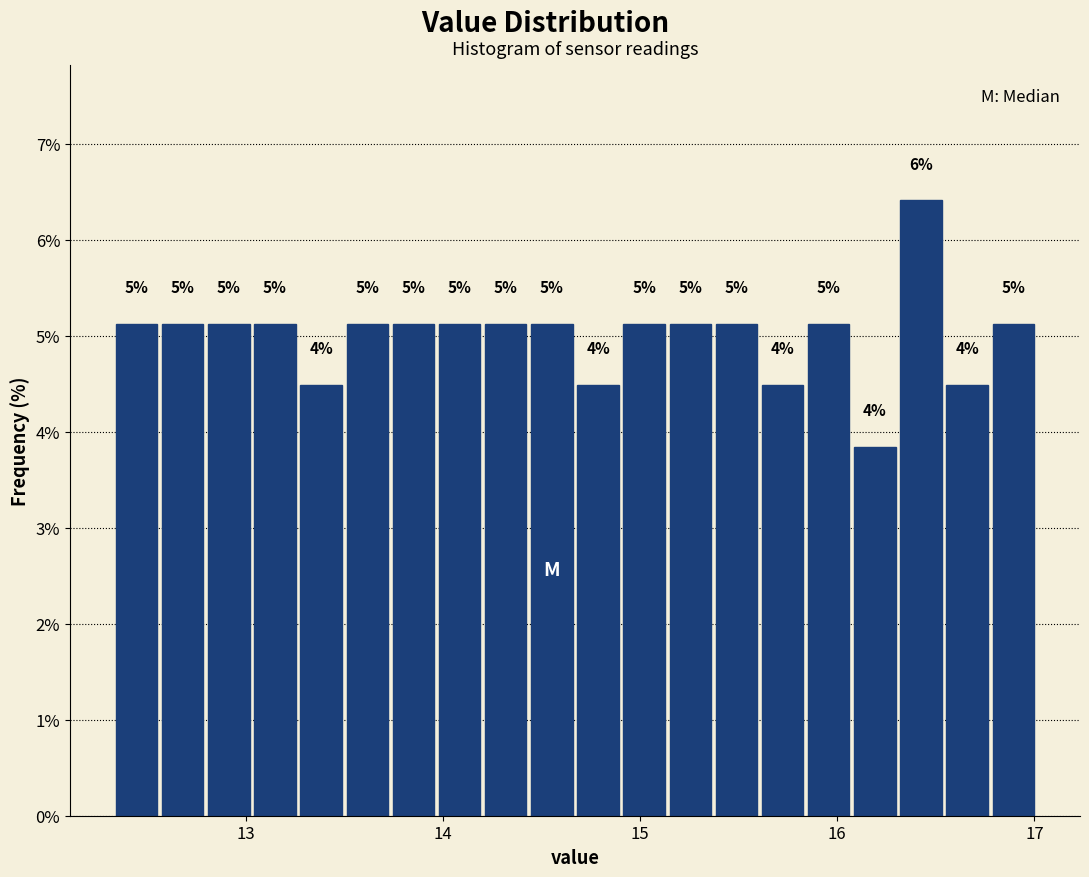

Read against the x-axis, roughly where is the centre of the tallest bar?

16.4